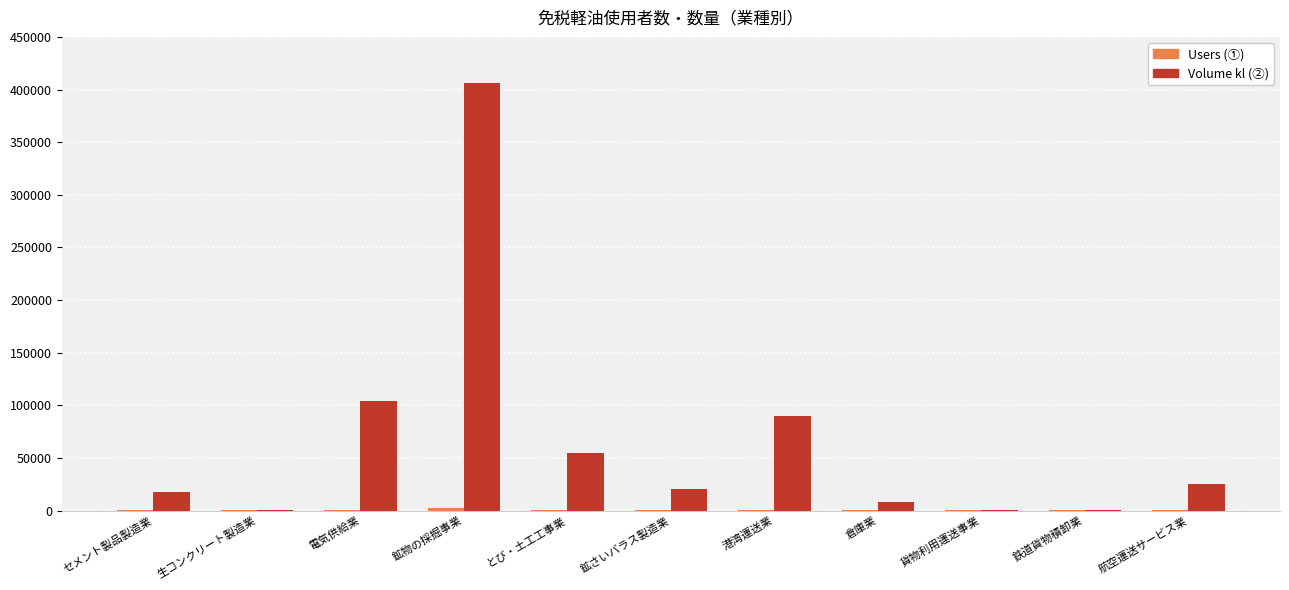

True or false: Volume kl (②) has a value of 119180 at 港湾運送業.

False